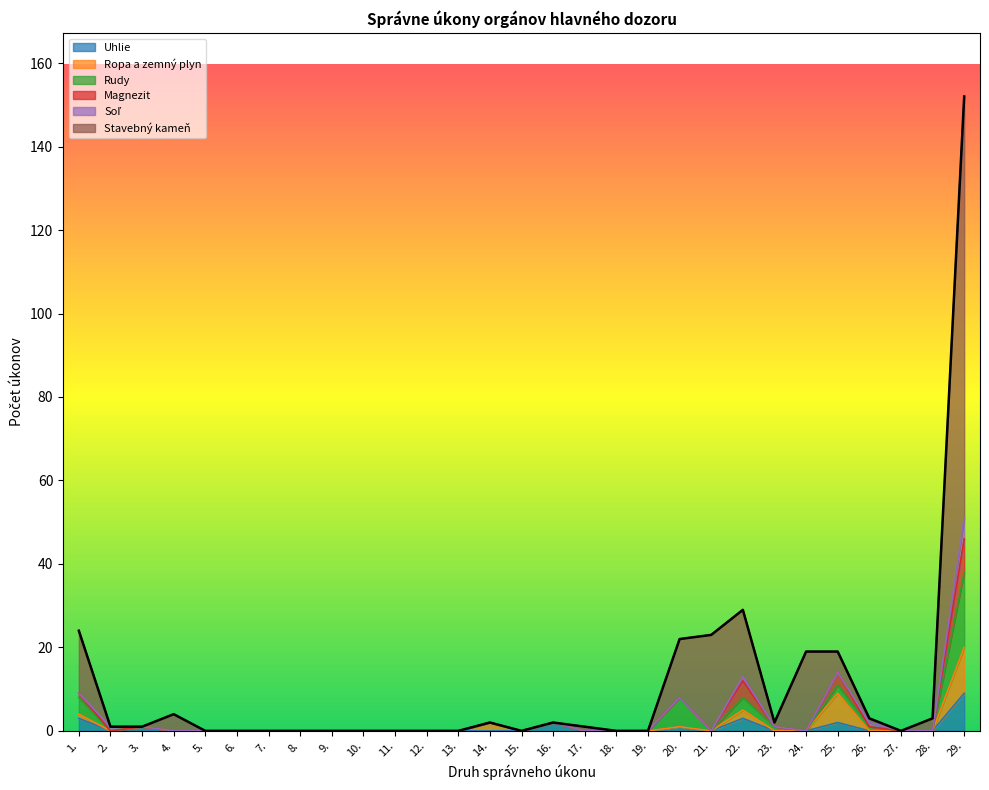

What is the difference between the maximum and minimum values in the Stavebný kameň series?

101